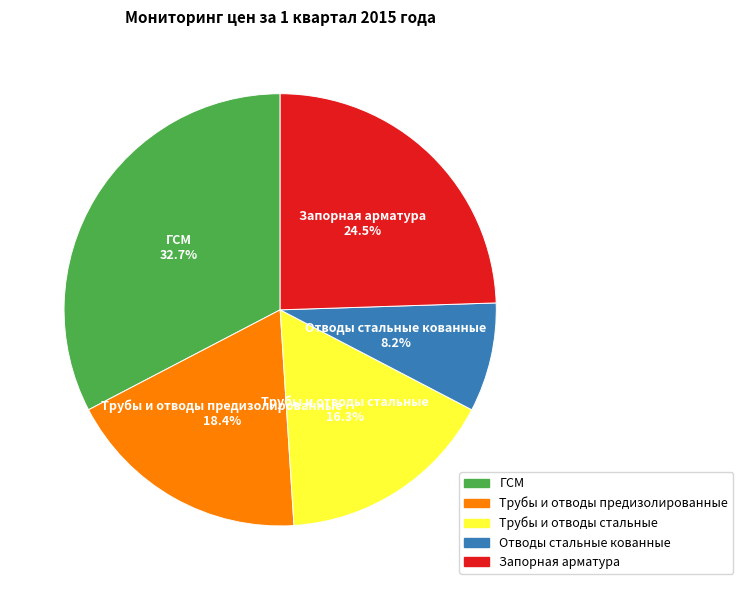

True or false: ГСМ accounts for 33% of the total.

True